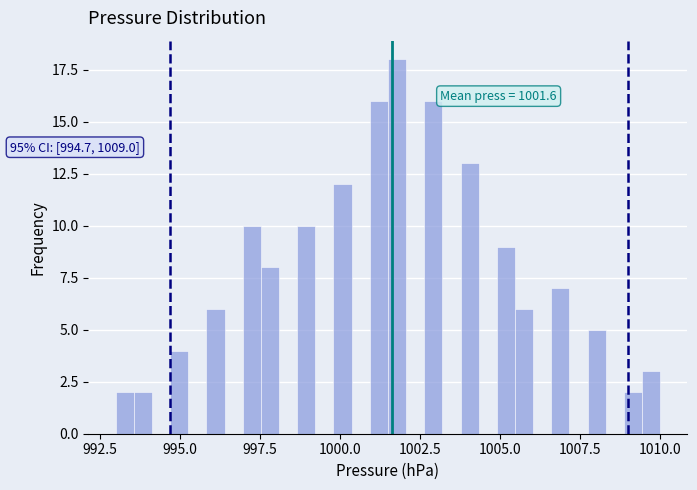

Around what value on the x-axis is the tallest bar? Give the approximate position of its centre, as read against the axis.

1002.0